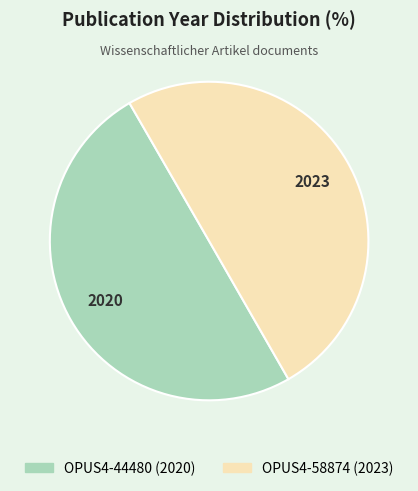

Do OPUS4-44480 and OPUS4-58874 together represent more than half of the pie?

Yes